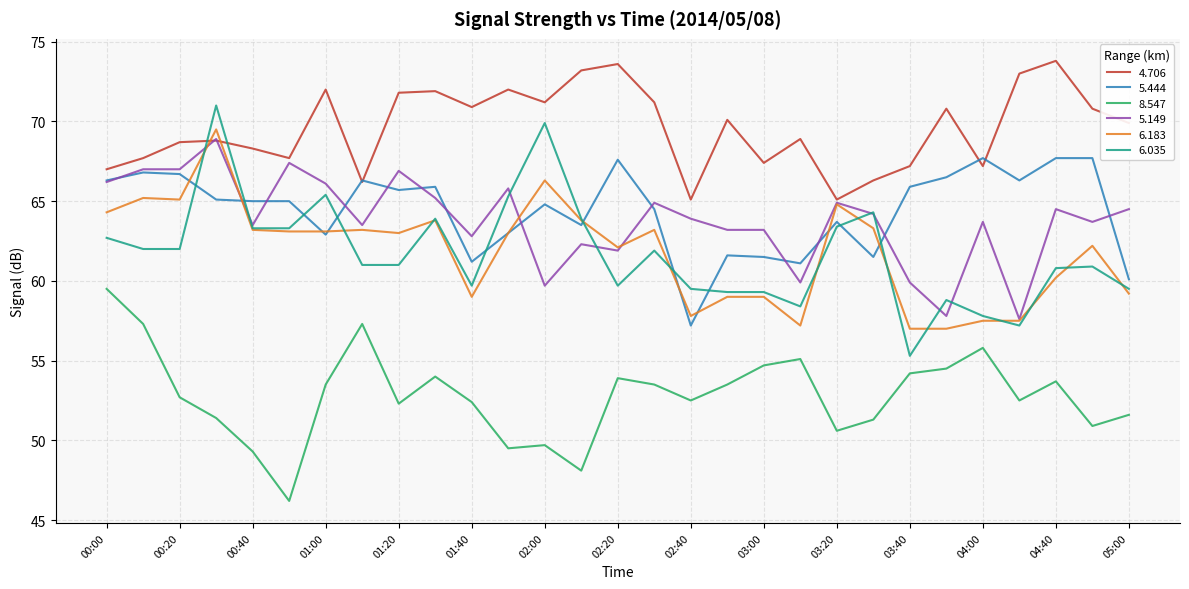

Which series has the largest total across all categories?

4.706